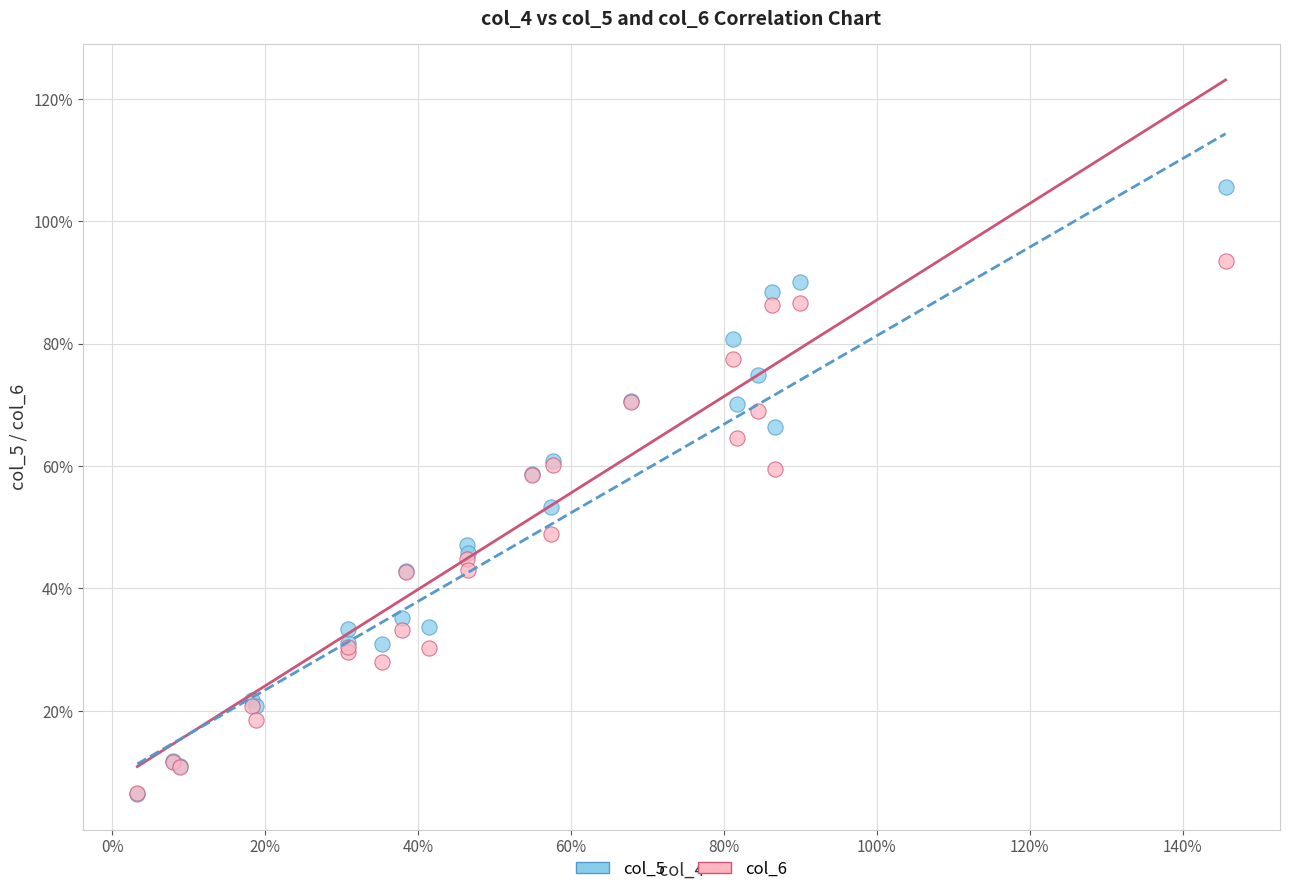

What are all the series names shown in the legend?

col_5, col_6